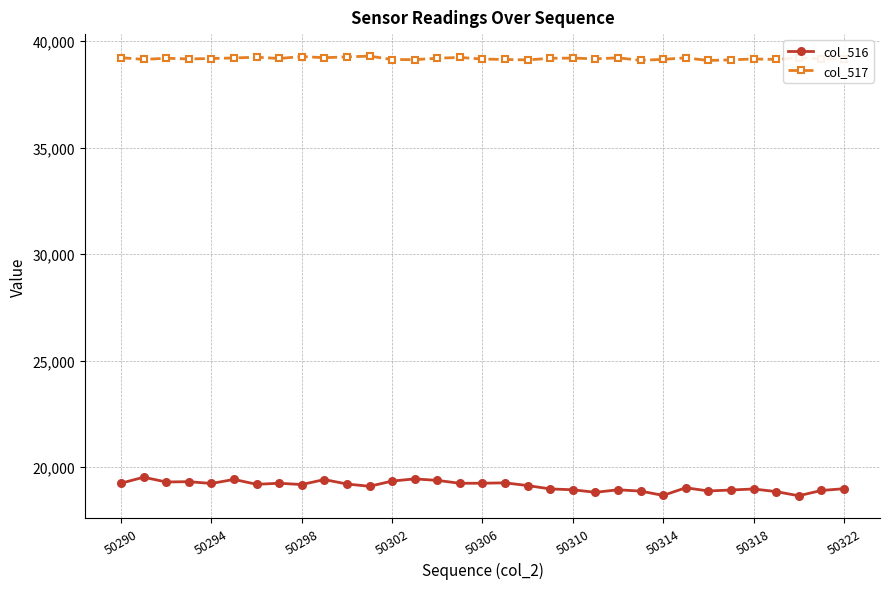

Count the number of categories in the chart.

33